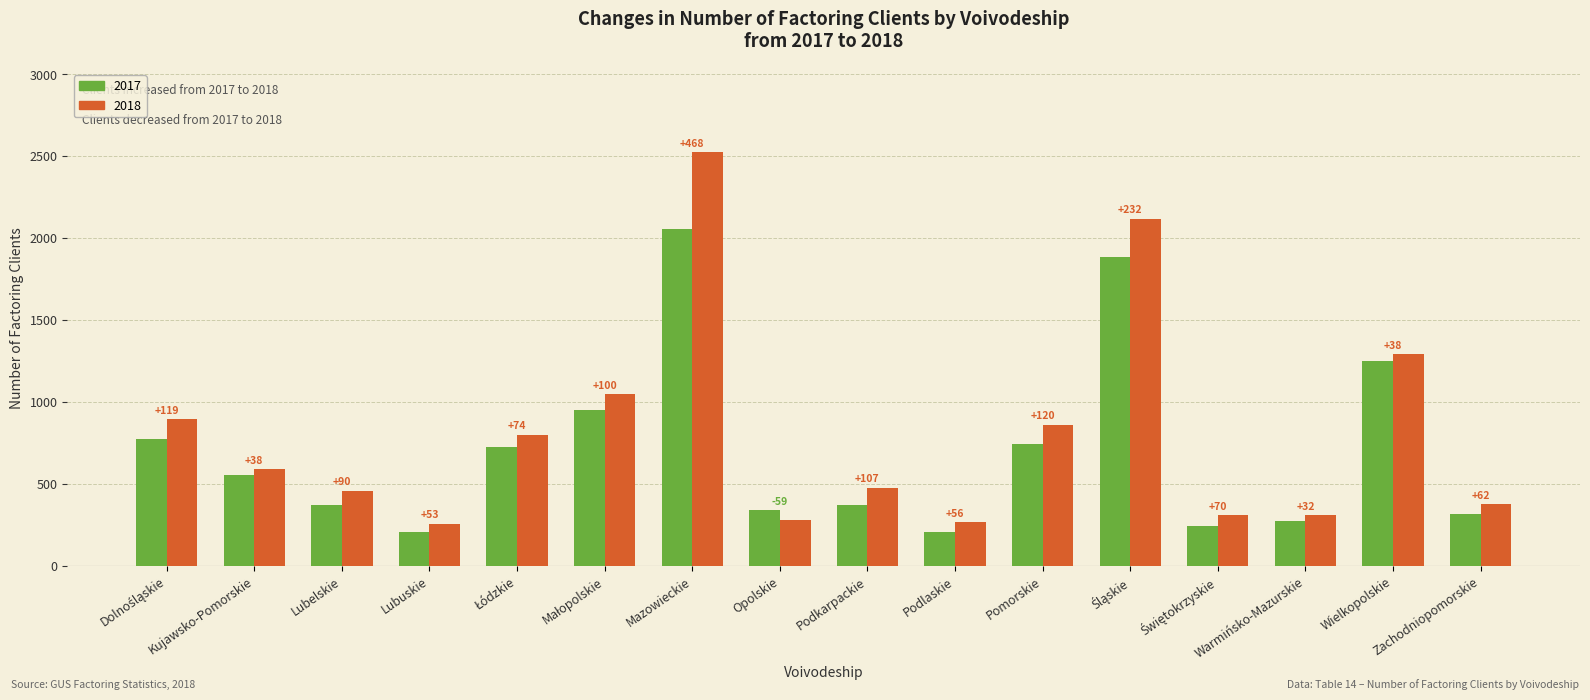

What is the value of the 2018 bar at the 5th from the left?

803